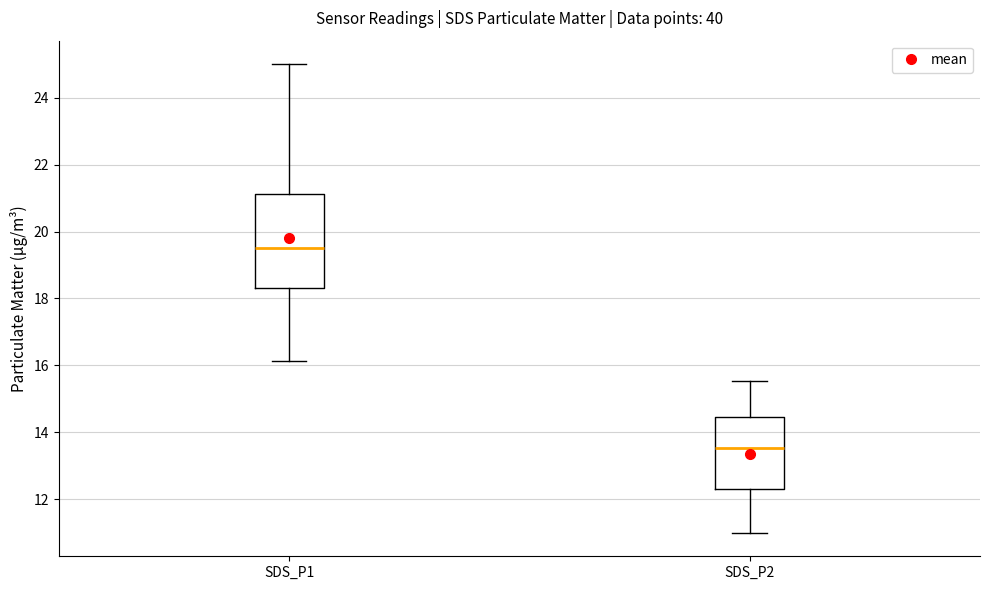

Comparing the boxes themselves (not the whiskers), which one is the tallest?

SDS_P1